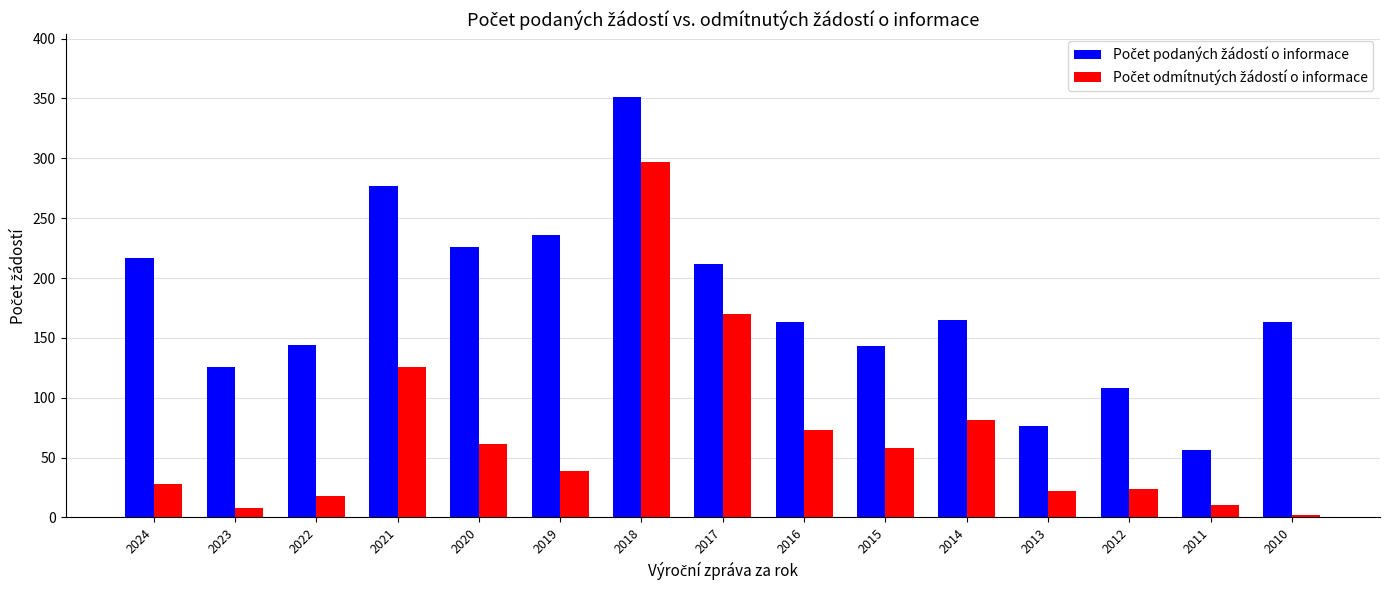

What is the total value across all series at 2013?

98